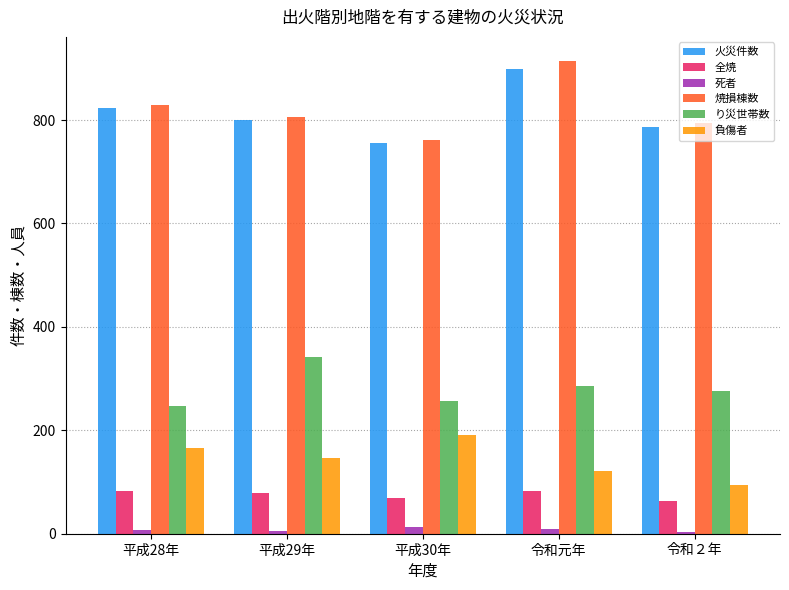

Is it true that 負傷者 equals 269 at 平成28年?

False